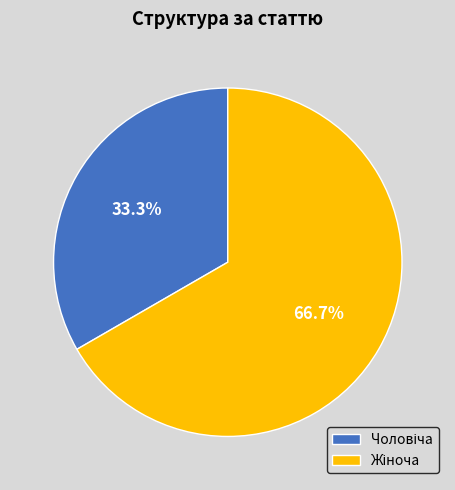

Is there a majority slice in this chart?

Yes